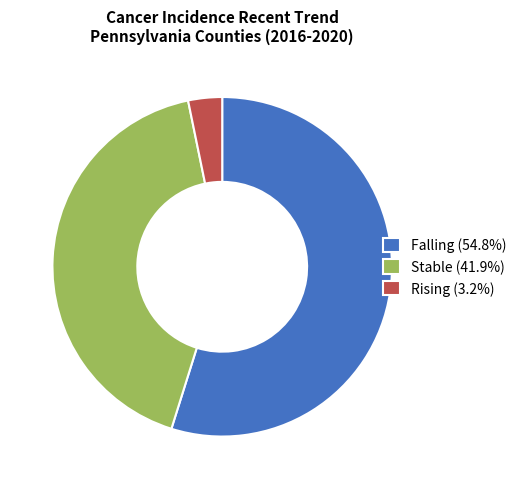

Do Falling (54.8%) and Rising (3.2%) together represent more than half of the pie?

Yes